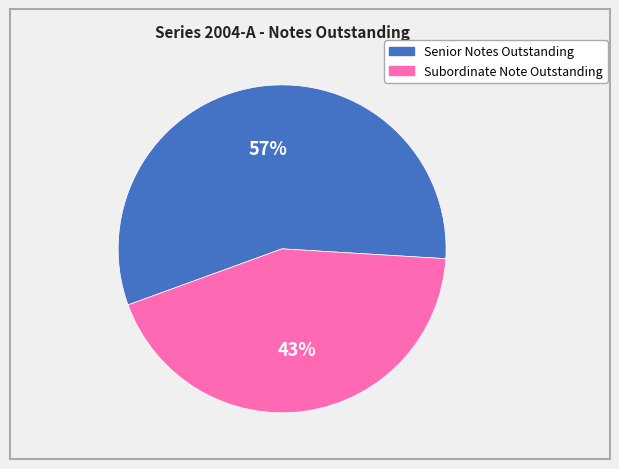

Count the number of slices in the pie.

2